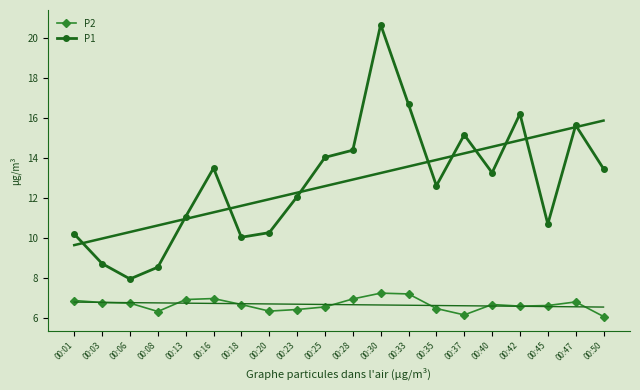

How many interior local peaks does the P2 series have?

4